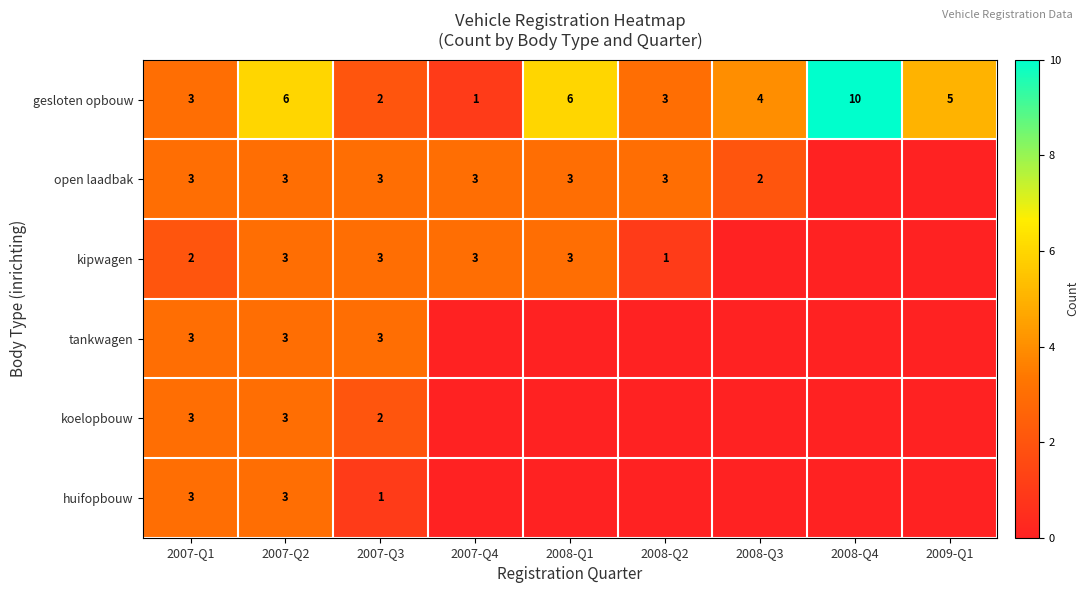

What is the total value across all series at 2007-Q3?

14